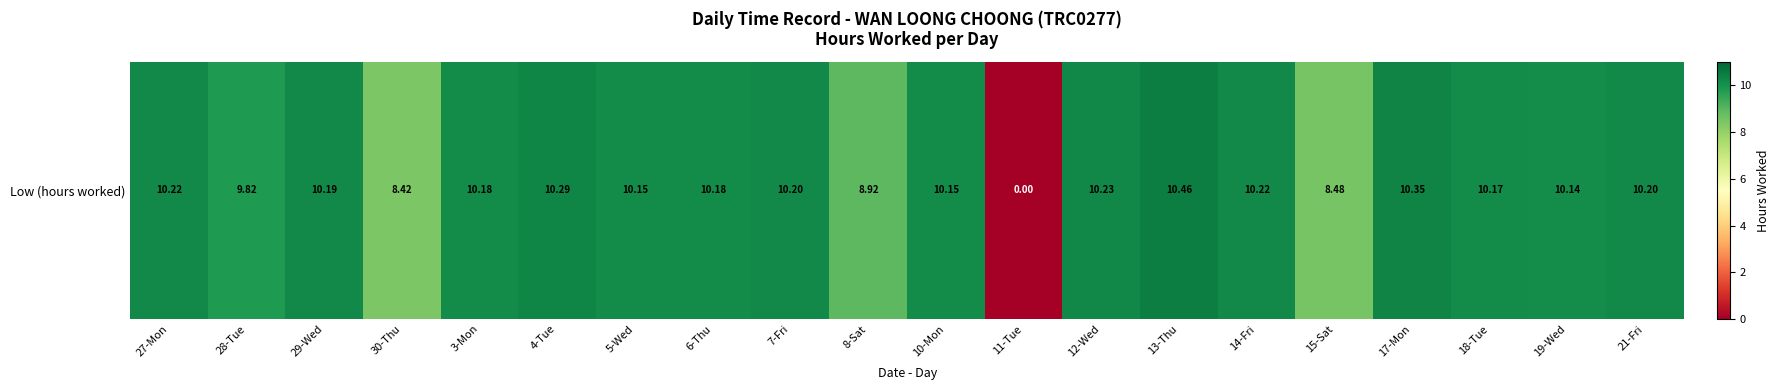

What is the change in value from 27-Mon to 4-Tue?

+0.1